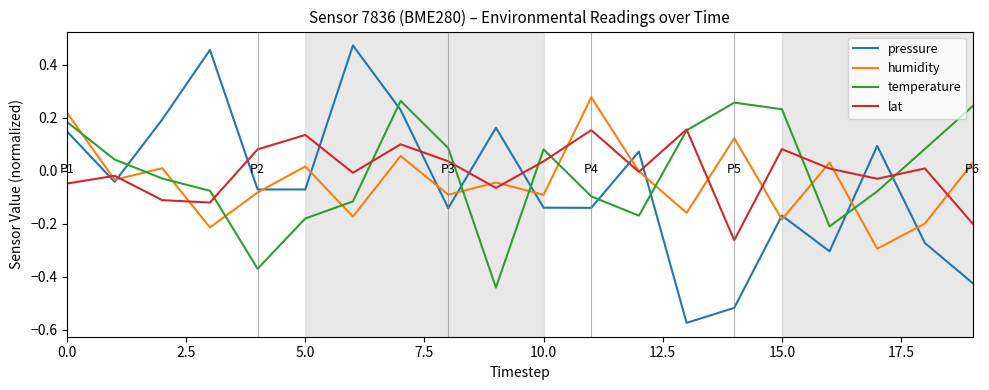

Which series ends up on top after the final intersection of temperature and humidity?

temperature